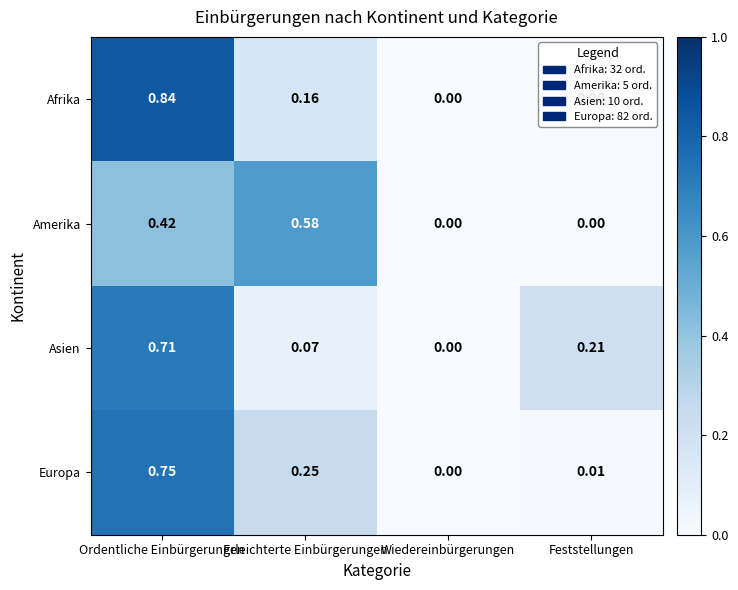

Where is Europa nearest to the value 0?

Wiedereinbürgerungen